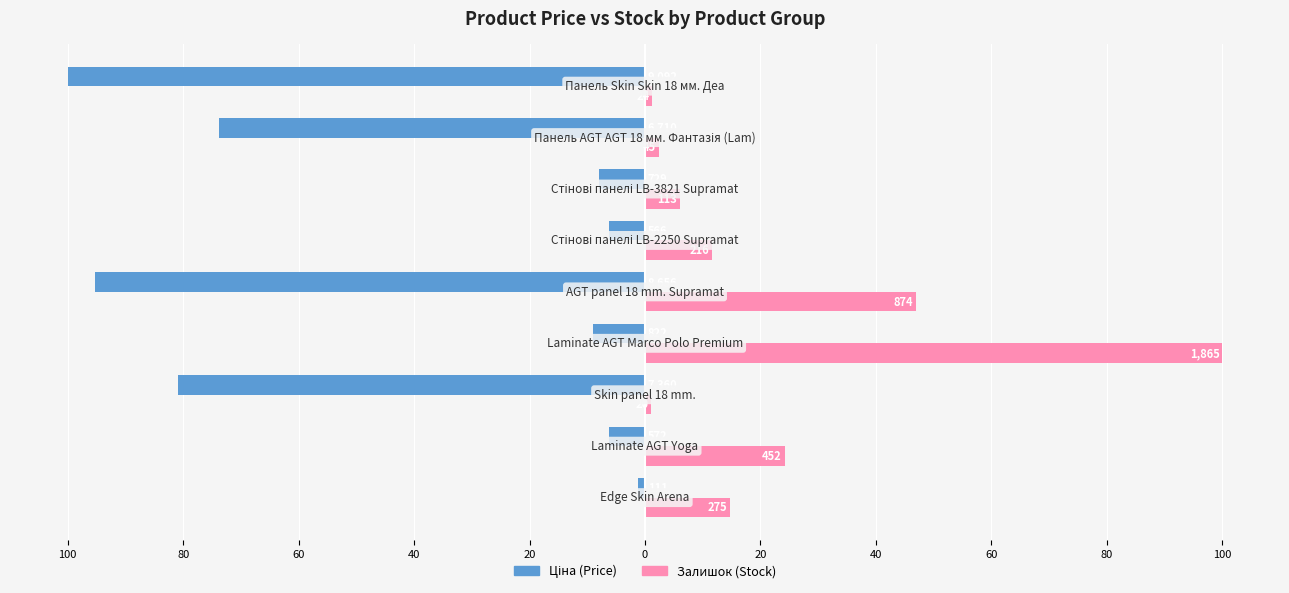

How many groups of bars are there?

9